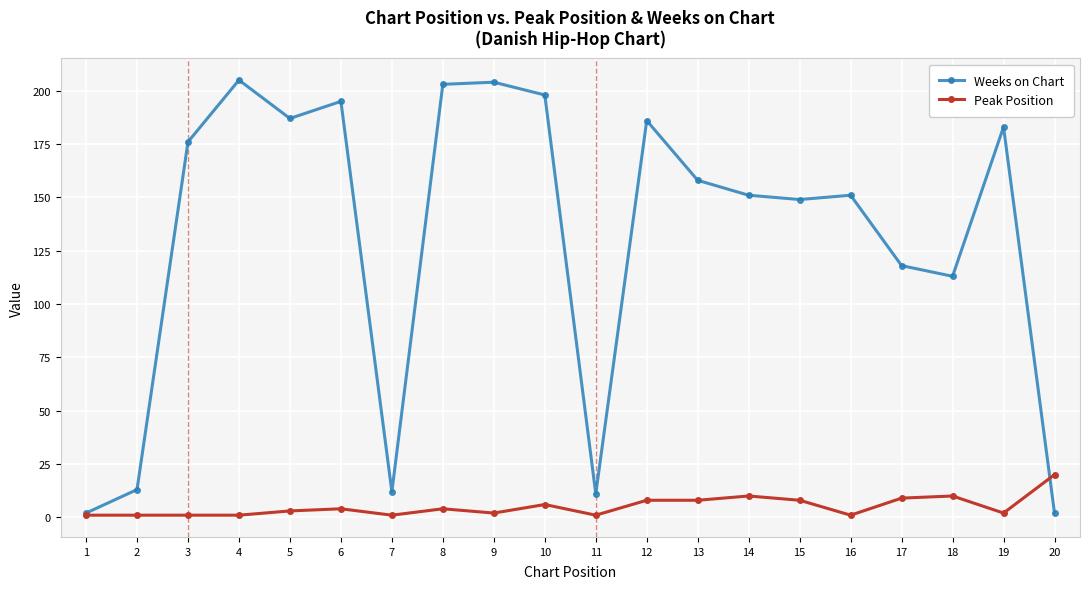

What is the difference between the highest and lowest values at 18?

103